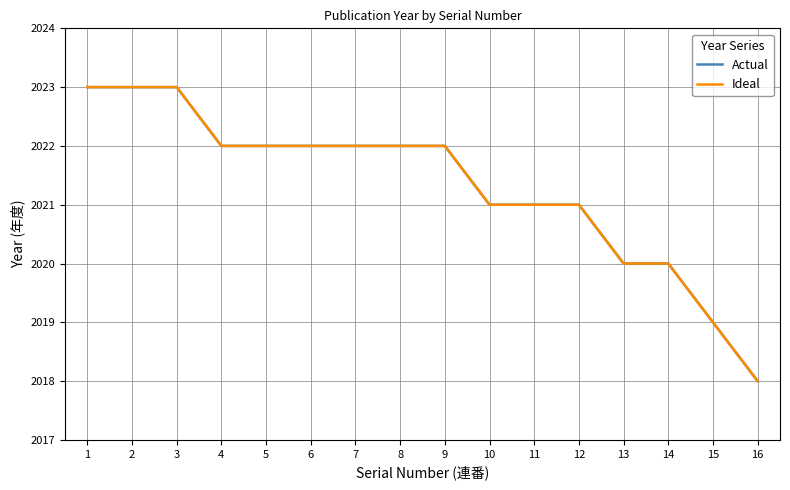

What is the difference between the second highest and second lowest values in the Actual series?

4